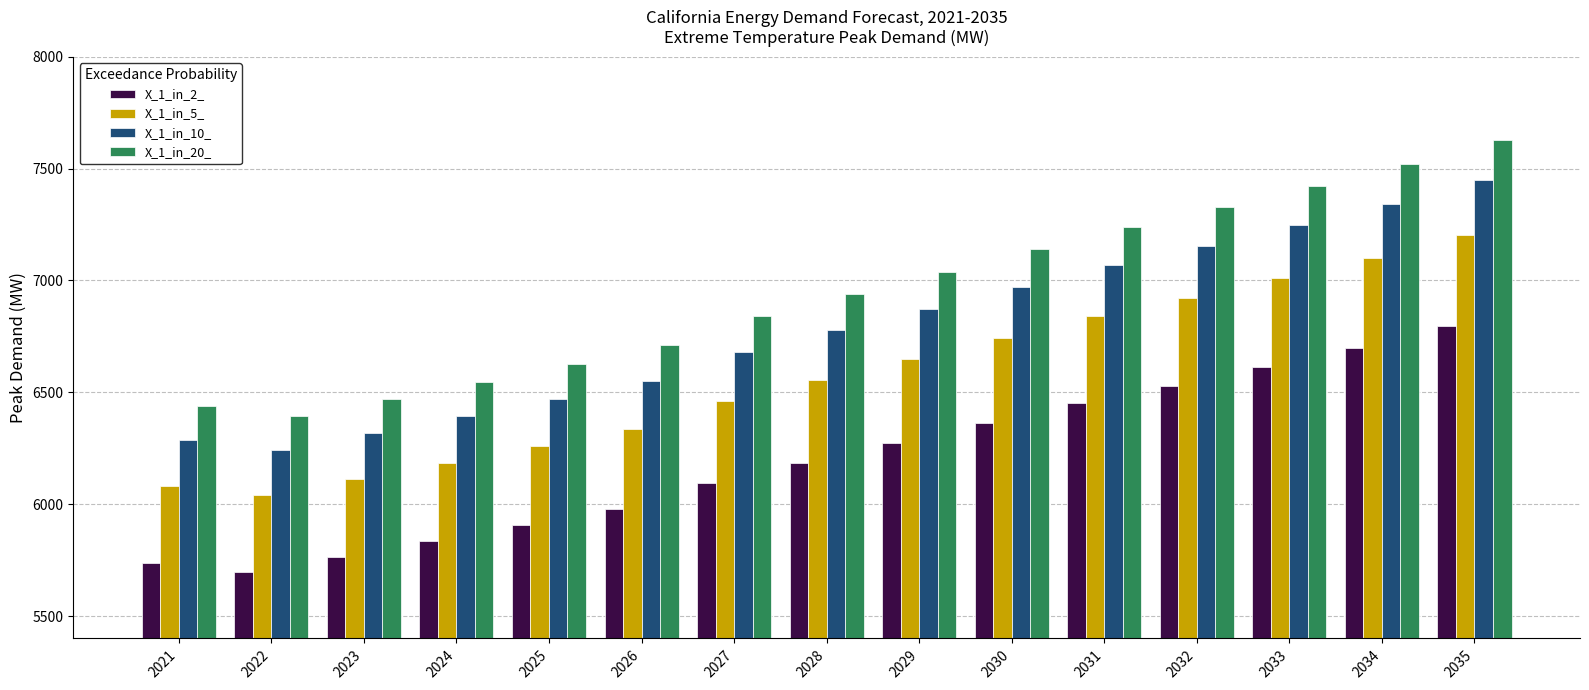

Reading left to right, transcribe all the data shown in this chart.

X_1_in_2_: 5737.9	5697.7	5765.0	5834.1	5905.8	5978.1	6094.2	6183.7	6271.9	6361.9	6450.9	6527.4	6613.1	6699.2	6795.6
X_1_in_5_: 6083.4	6040.9	6112.1	6185.4	6261.4	6338.1	6461.2	6556.0	6649.6	6745.0	6839.4	6920.5	7011.3	7102.6	7204.8
X_1_in_10_: 6288.2	6244.2	6317.9	6393.6	6472.2	6551.5	6678.7	6776.7	6873.5	6972.1	7069.6	7153.5	7247.3	7341.7	7447.3
X_1_in_20_: 6440.4	6395.4	6470.8	6548.4	6628.9	6710.1	6840.3	6940.8	7039.8	7140.8	7240.7	7326.7	7422.8	7519.5	7627.6